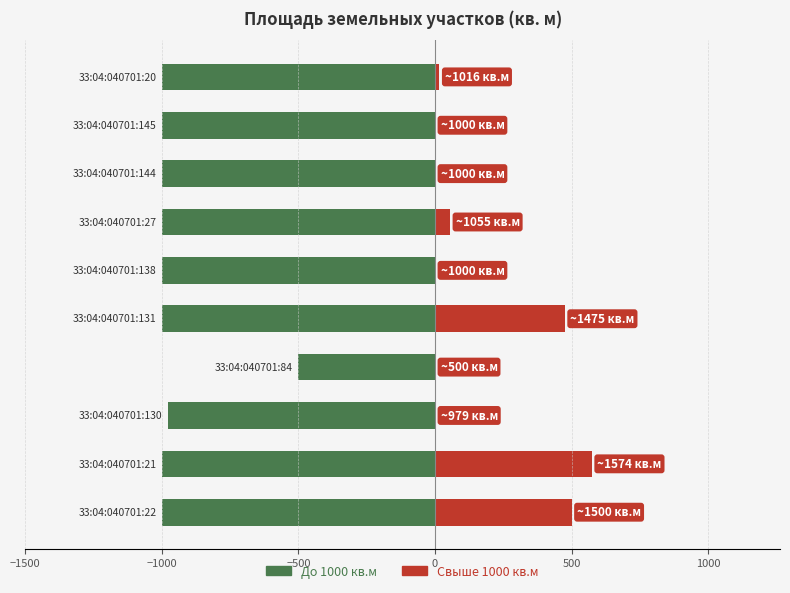

What is the average value of the До 1000 кв.м series?

-948